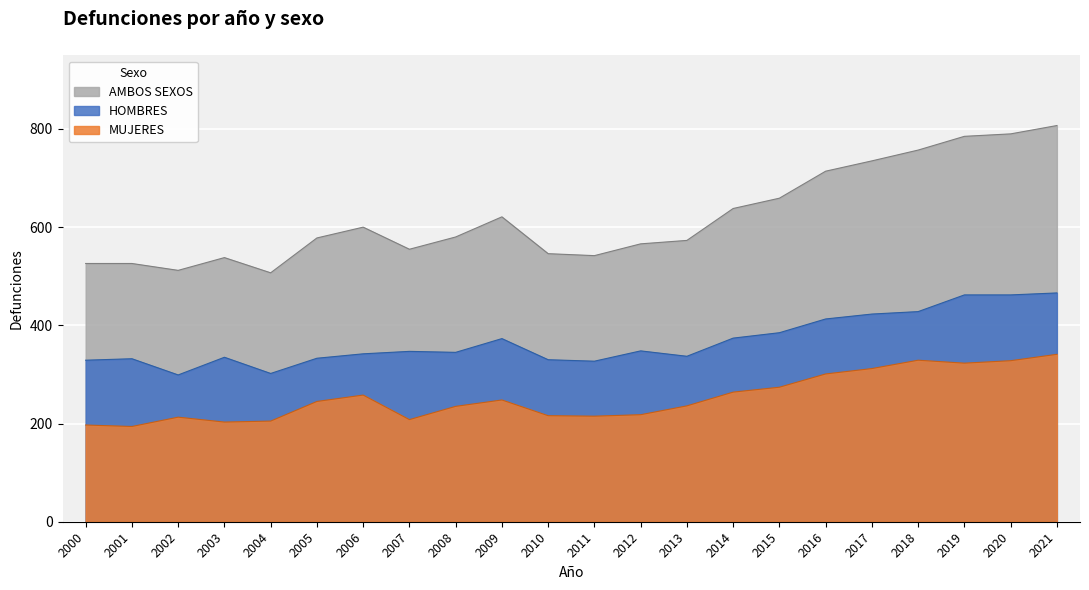

What are all the series names shown in the legend?

AMBOS SEXOS, HOMBRES, MUJERES